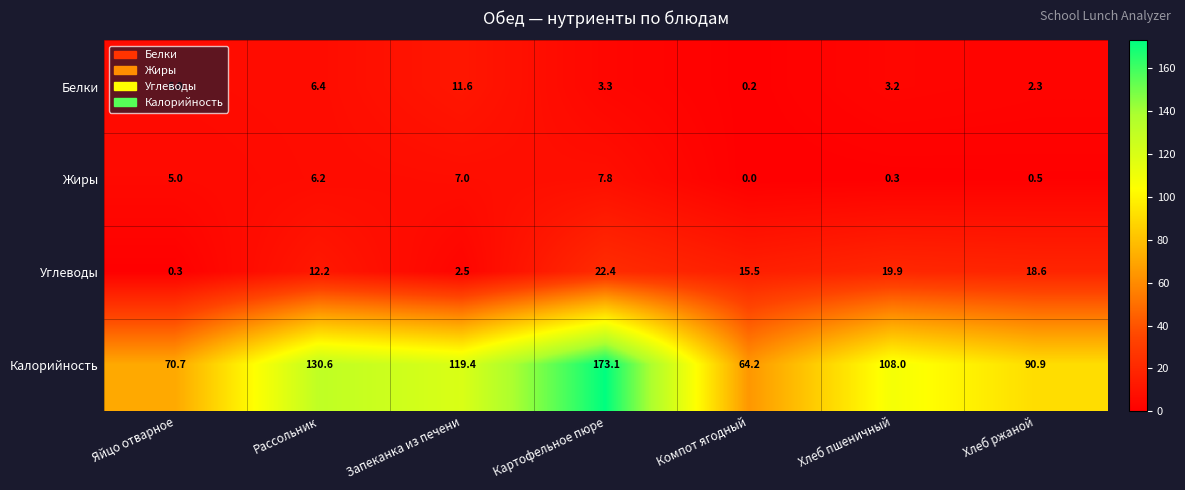

List the series in order of their peak value, lowest first.

Жиры, Белки, Углеводы, Калорийность